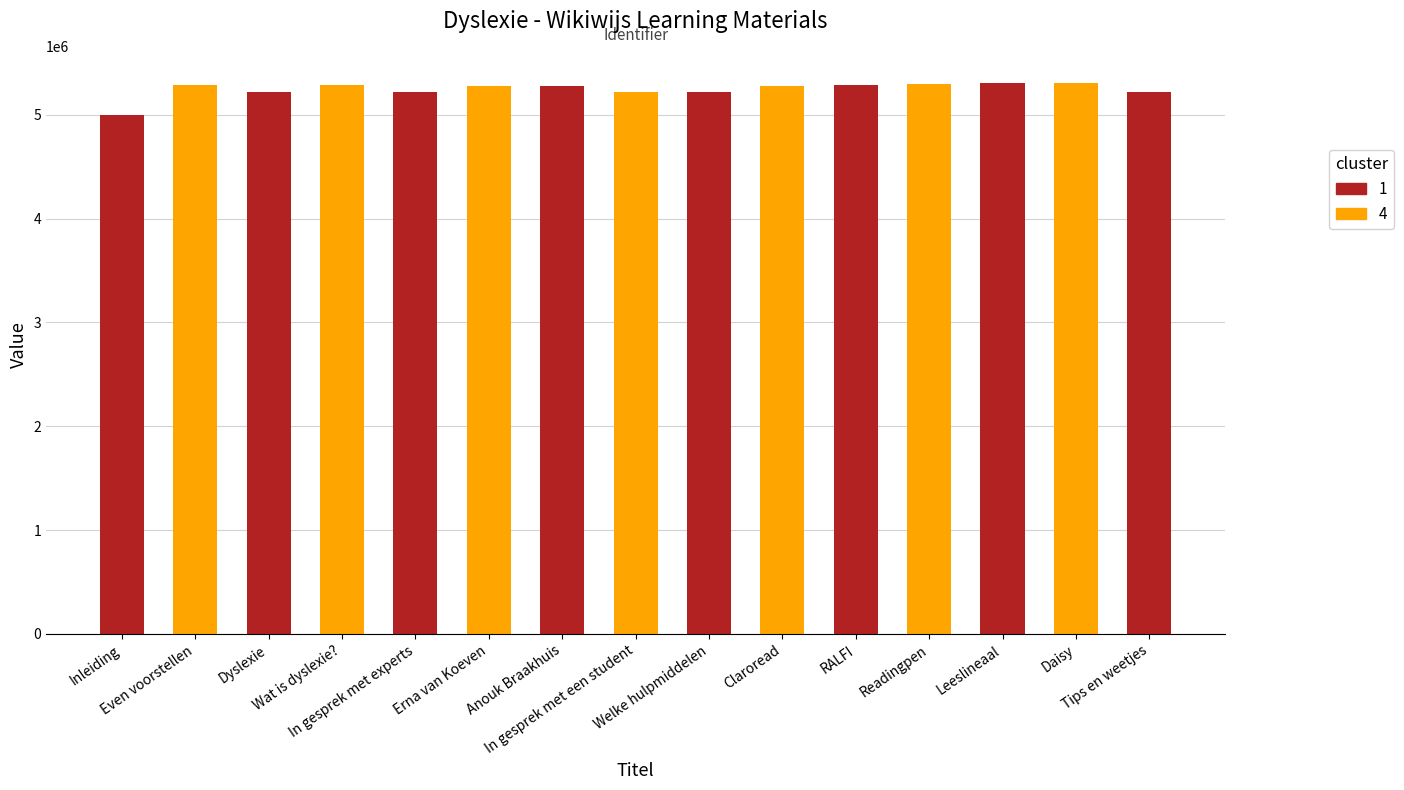

What is the value of the 9th bar from the left?

5217401